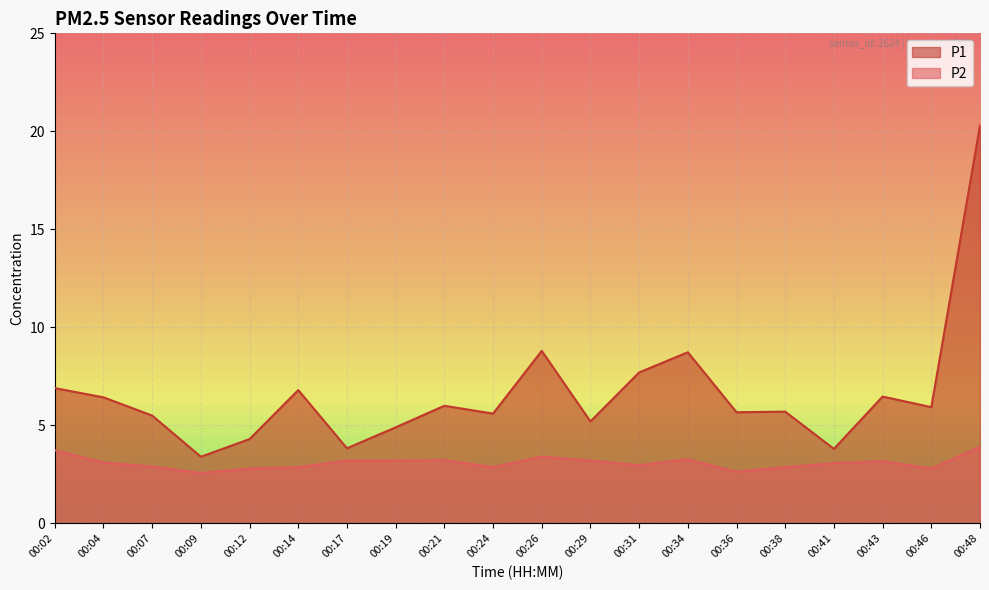

List the series in order of their overall mean, lowest first.

P2, P1